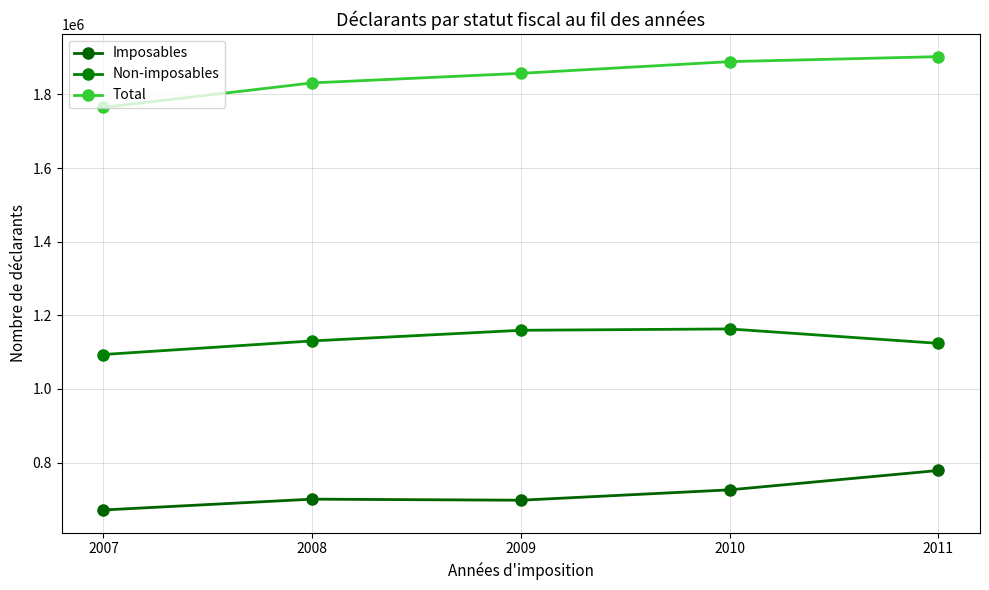

Reading left to right, extract all data points from this chart.

Imposables: 2007=671350	2008=700750	2009=697850	2010=726020	2011=778620
Non-imposables: 2007=1093630	2008=1130500	2009=1159400	2010=1163070	2011=1123970
Total: 2007=1764980	2008=1831250	2009=1857260	2010=1889090	2011=1902590